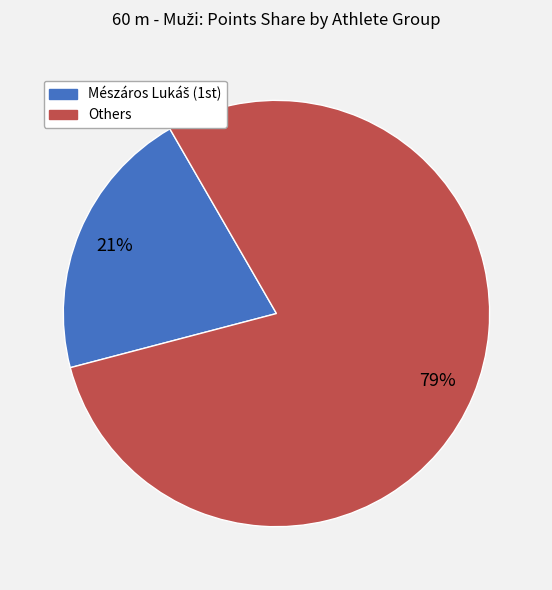

Is there any slice that represents more than half of the pie?

Yes